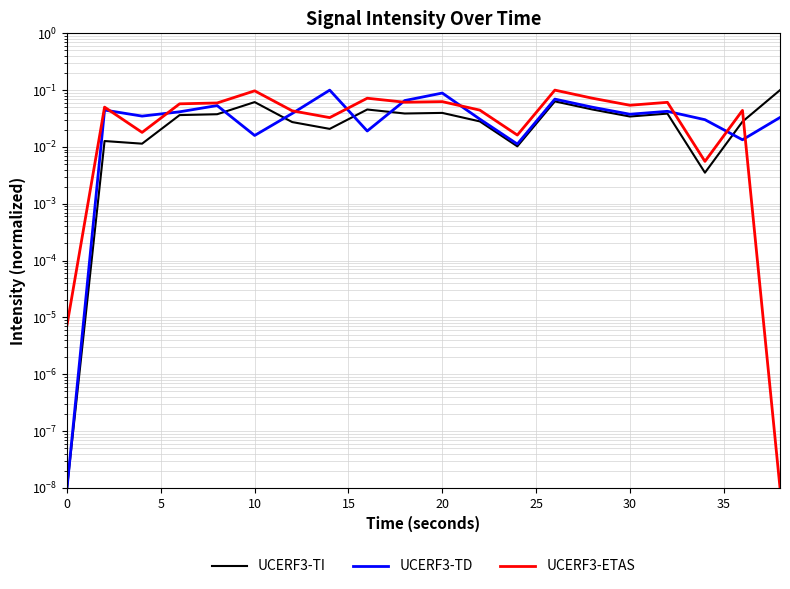

How many series are shown in this chart?

3